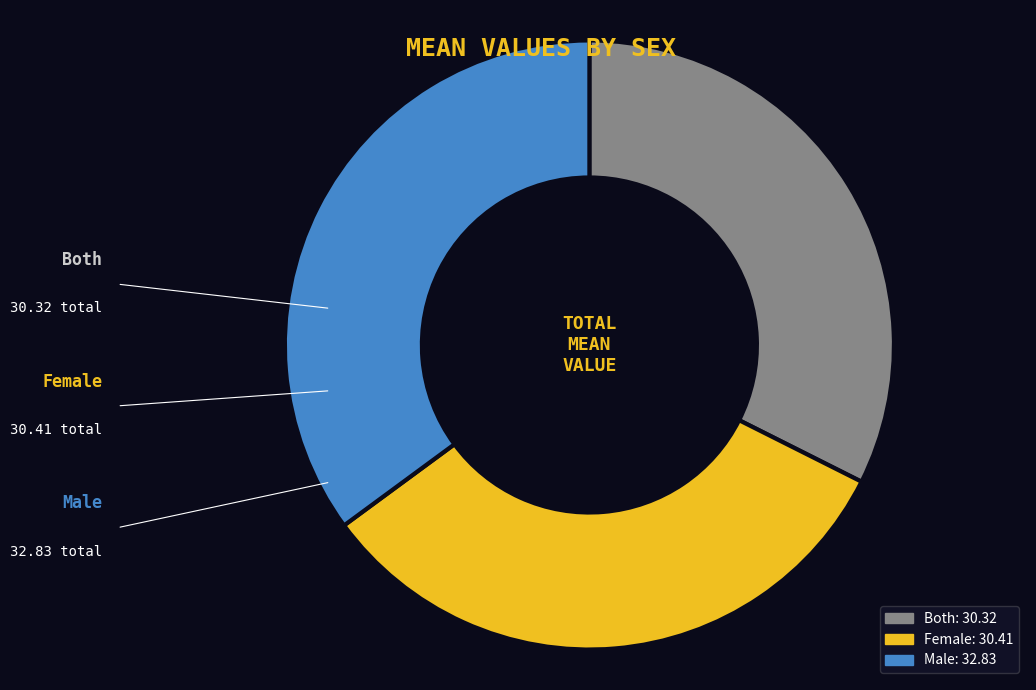

Is there a majority slice in this chart?

No